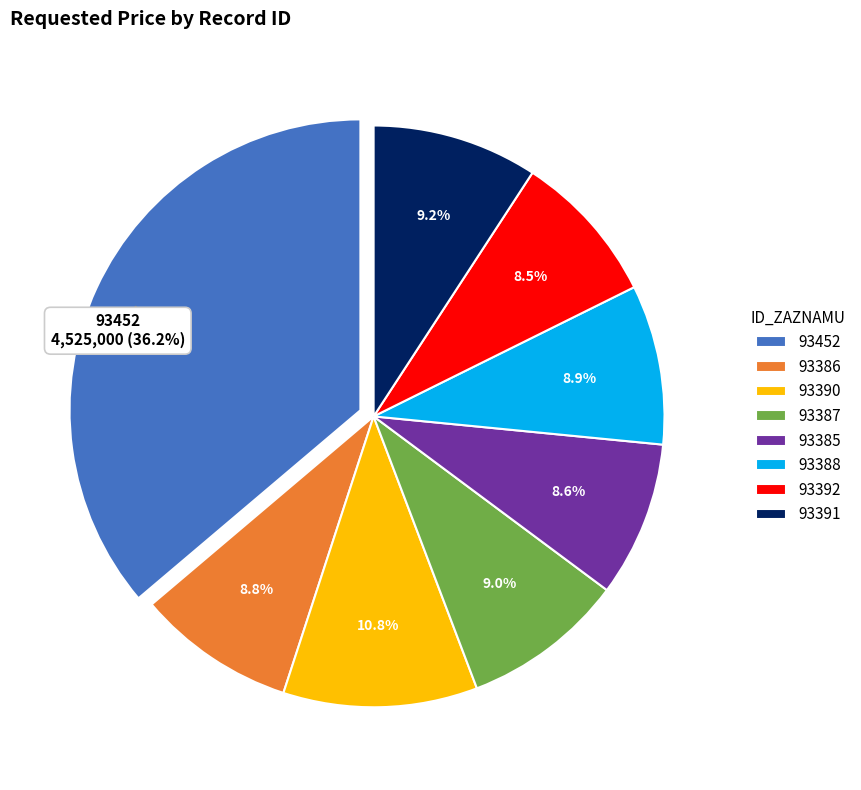

What is the smallest slice in the pie chart?

93392